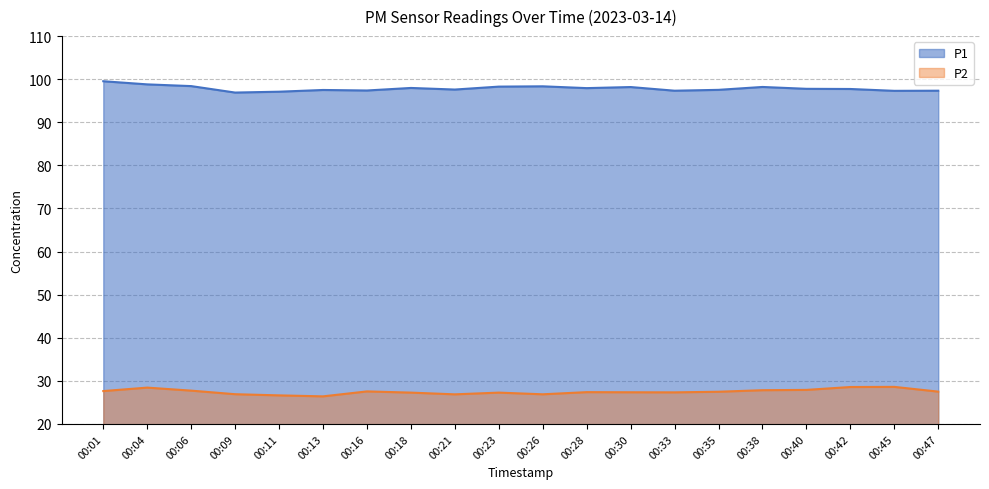

Rank the series at 00:42 from lowest to highest value.

P2, P1